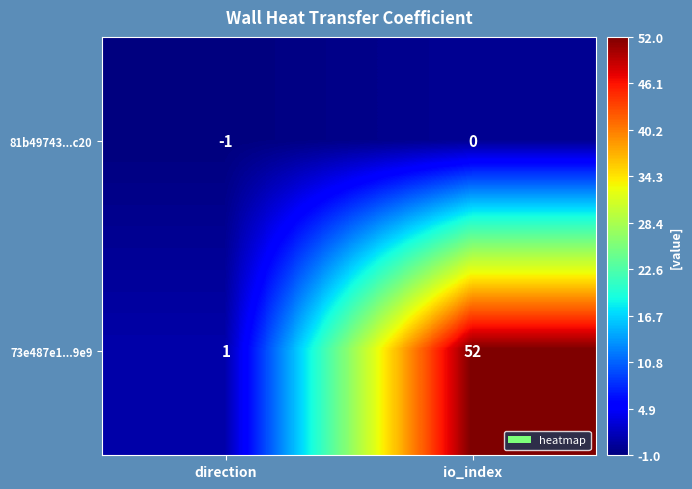

List the series in order of their overall mean, lowest first.

81b49743...c20, 73e487e1...9e9